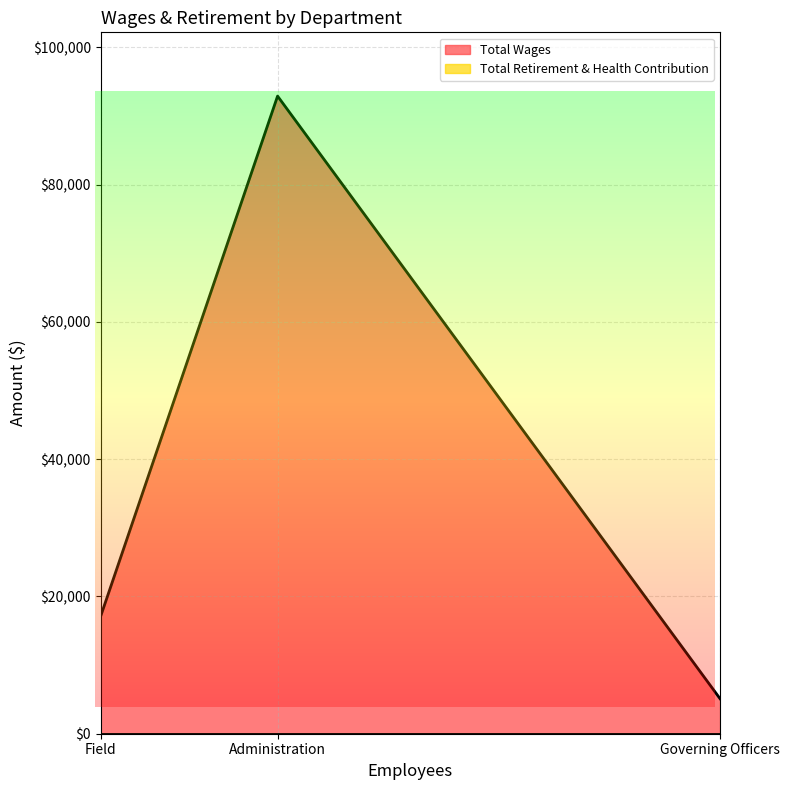

Which series has the largest range (max minus min)?

Total Wages